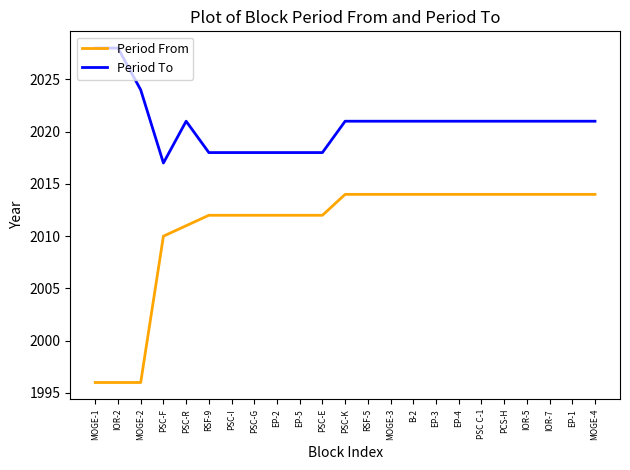

Which series has the largest range (max minus min)?

Period From